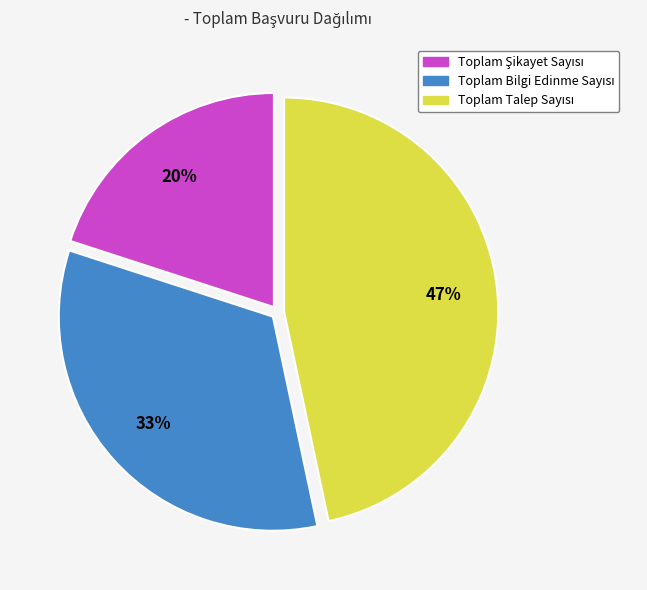

To the nearest percent, what is the difference between the largest and smallest slice percentages?

27%